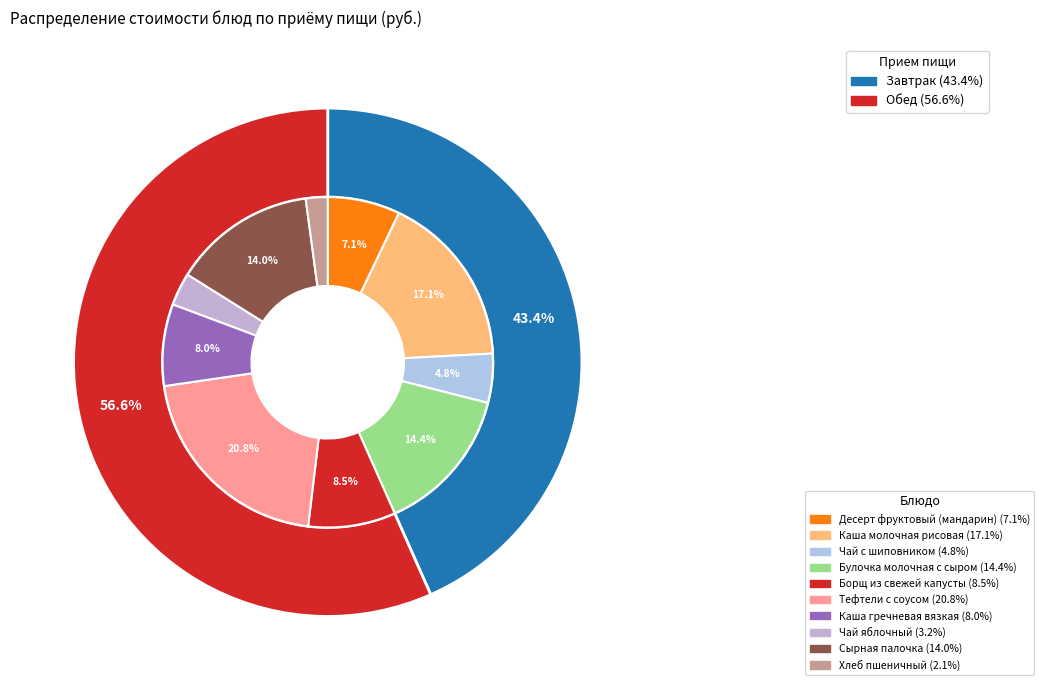

What is the ratio of the value at Десерт фруктовый (мандарин) to the value at Чай с шиповником?

1.5